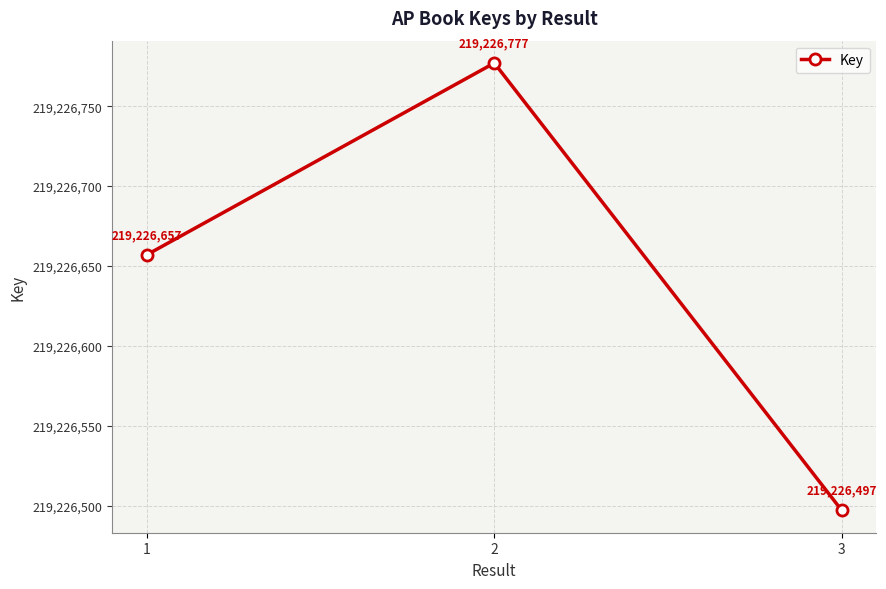

What is the greatest value displayed?

219226777